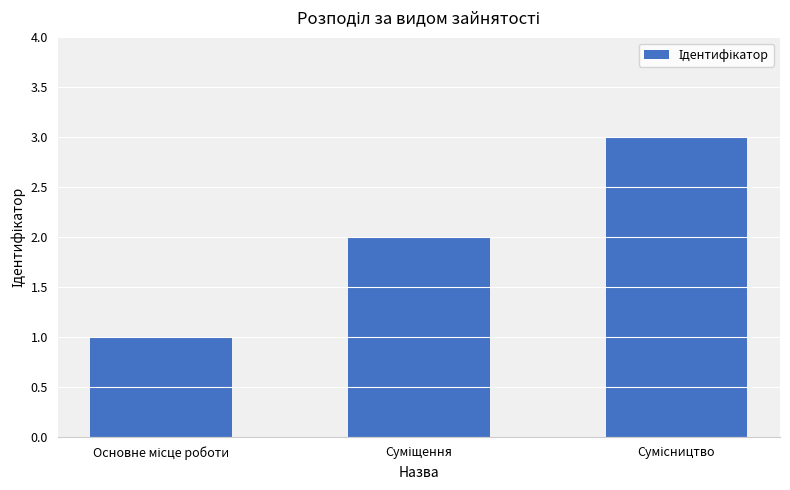

What is the maximum value shown in the chart?

3